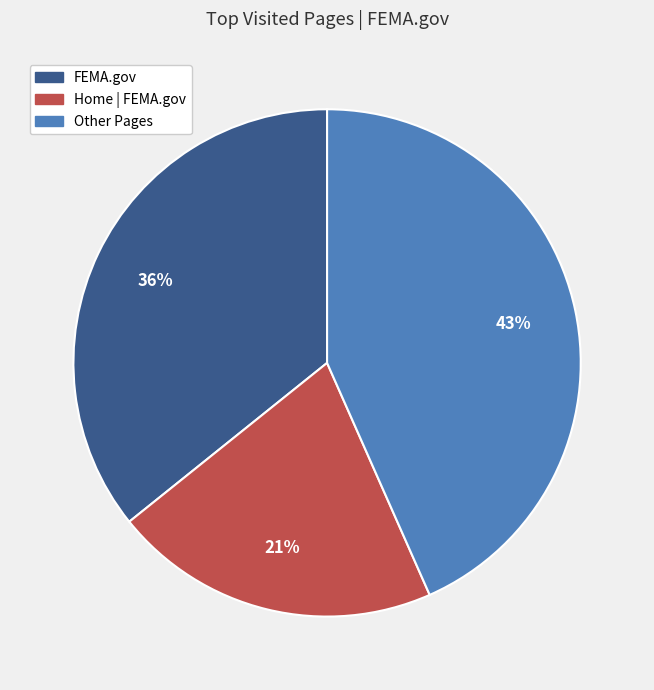

Count the number of slices in the pie.

3